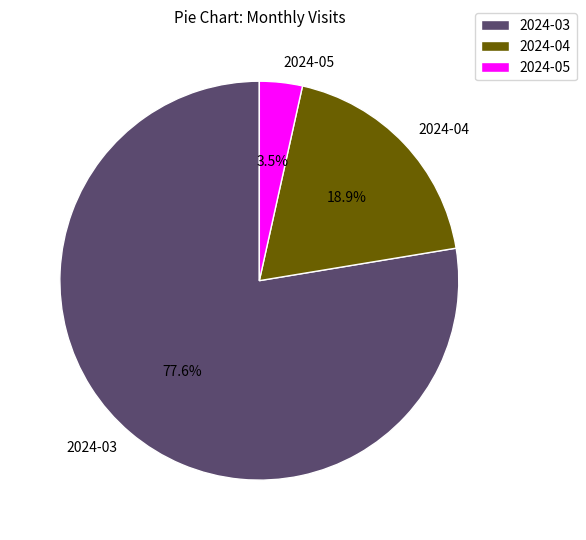

Between 2024-03 and 2024-04, which is larger?

2024-03